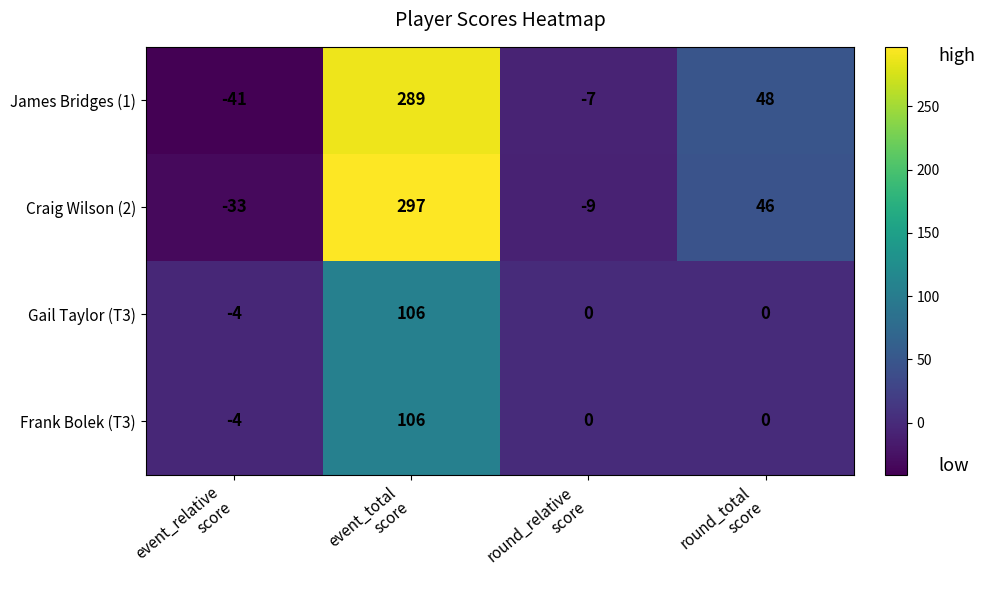

Reading left to right, what are all the values shown in this chart?

James Bridges (1): -41	289	-7	48
Craig Wilson (2): -33	297	-9	46
Gail Taylor (T3): -4	106	0	0
Frank Bolek (T3): -4	106	0	0